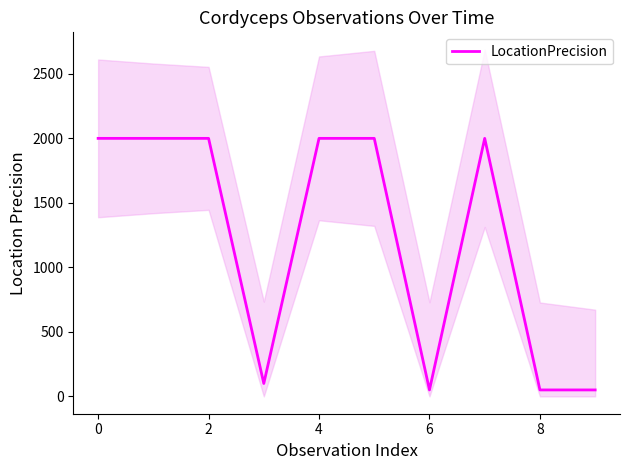

True or false: LocationPrecision has a value of 2000 at 0.

True